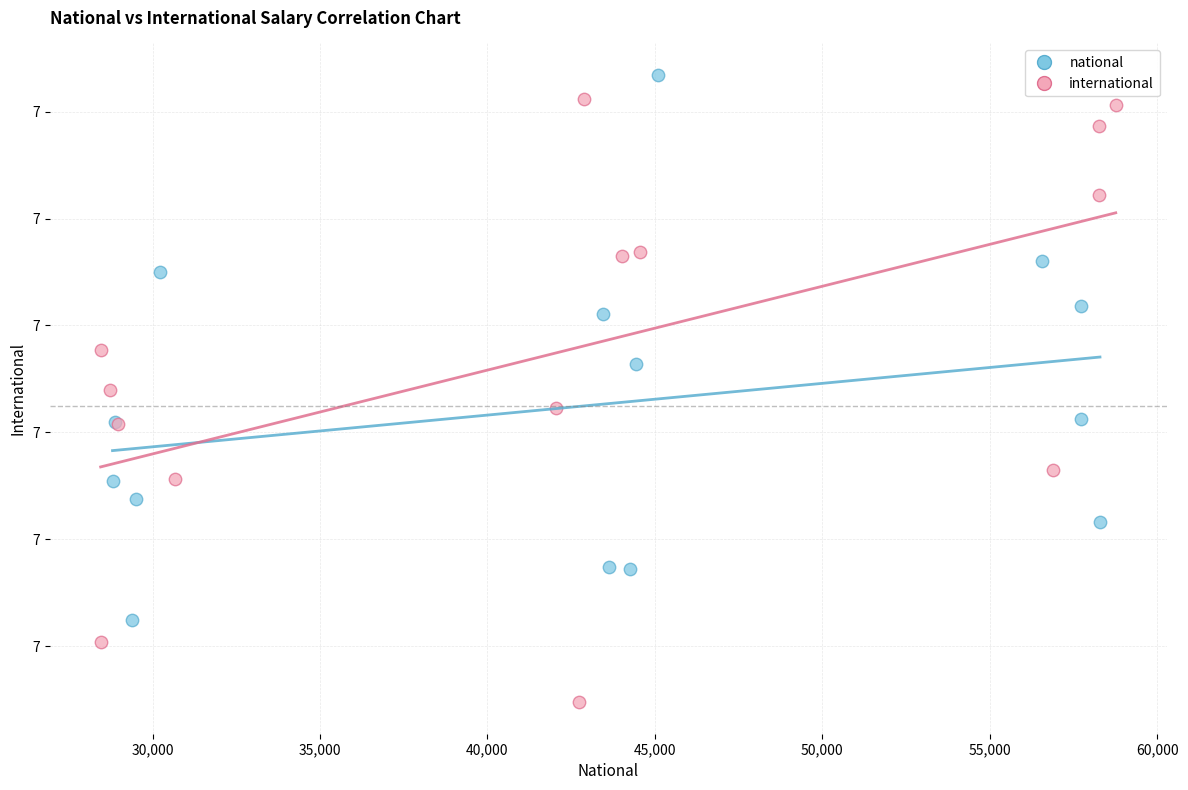

Which series has the widest spread of Y values?

international